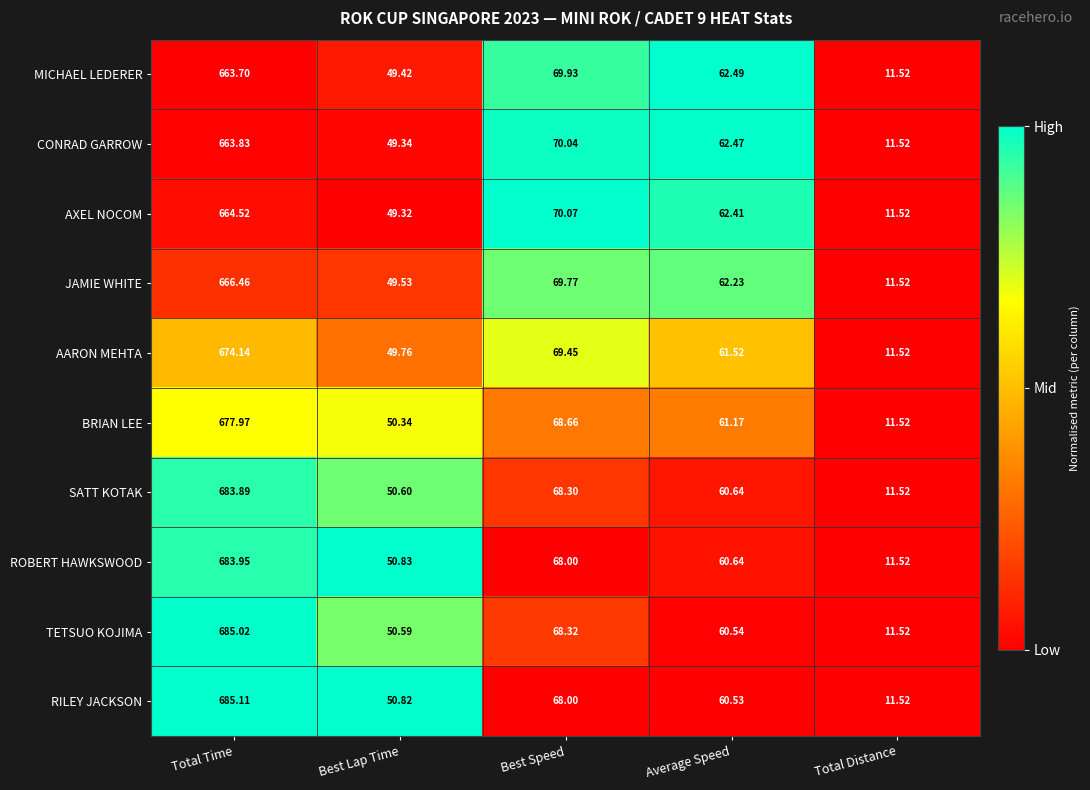

At Total Time, list the series in order from largest to smallest.

RILEY JACKSON, TETSUO KOJIMA, ROBERT HAWKSWOOD, SATT KOTAK, BRIAN LEE, AARON MEHTA, JAMIE WHITE, AXEL NOCOM, CONRAD GARROW, MICHAEL LEDERER